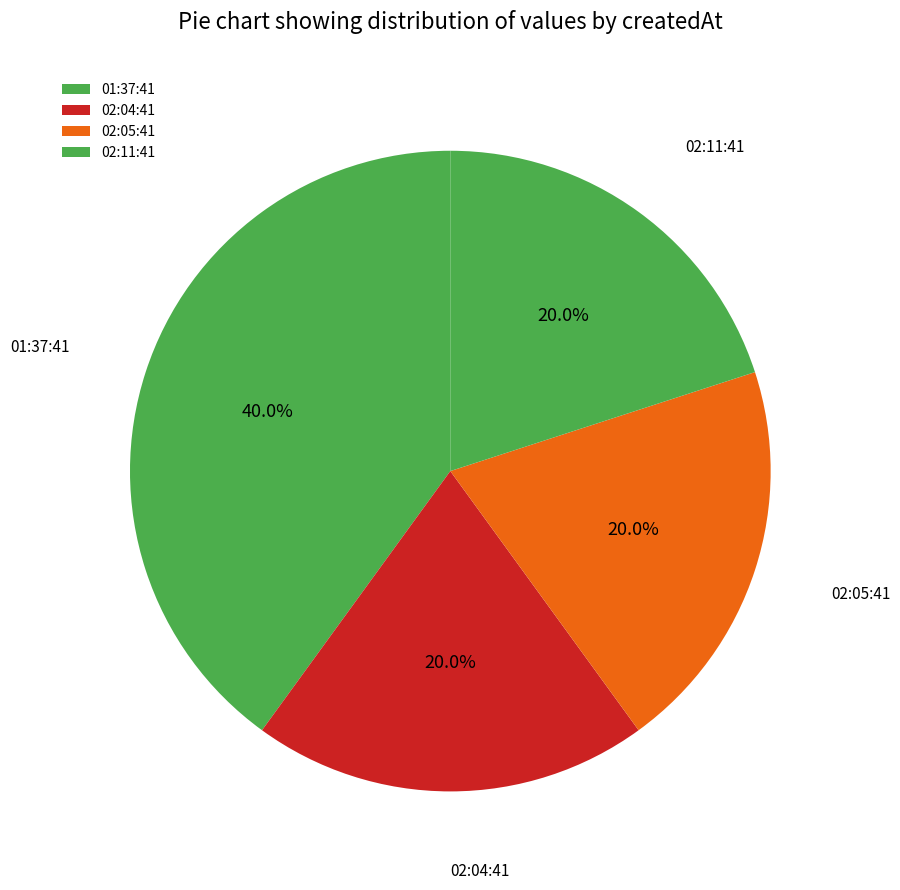

How many slices are in this pie chart?

4